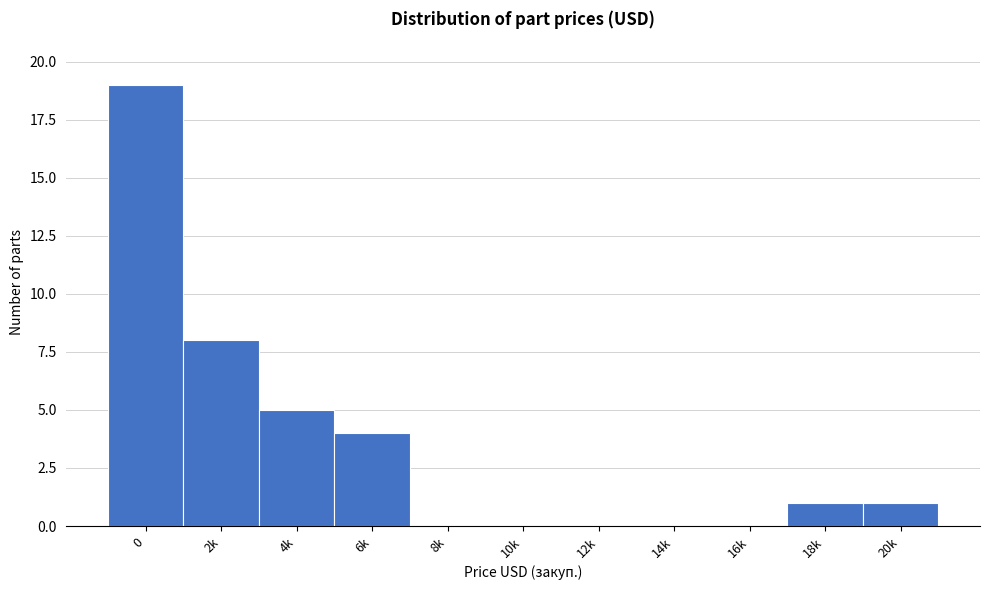

Reading left to right, transcribe all the data shown in this chart.

0=19	2k=8	4k=5	6k=4	8k=0	10k=0	12k=0	14k=0	16k=0	18k=1	20k=1